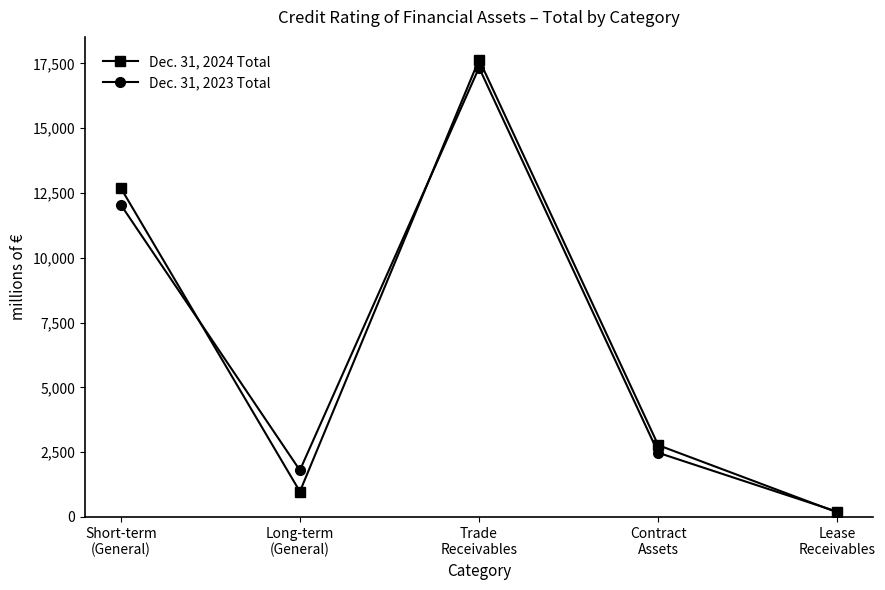

Where does the Dec. 31, 2023 Total series first go above 2473?

Short-term
(General)